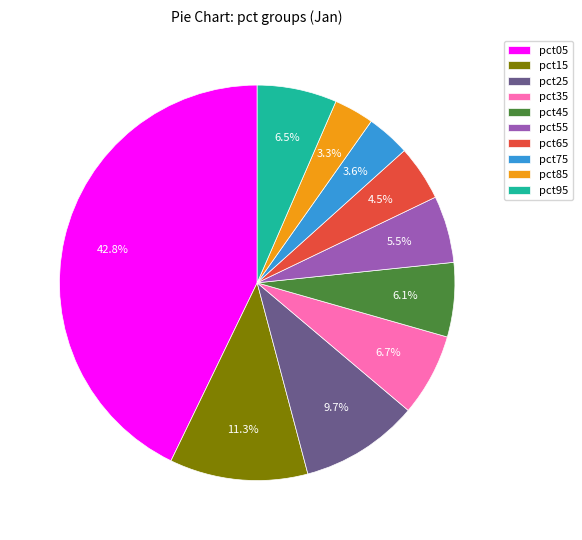

How many segments does this pie chart have?

10